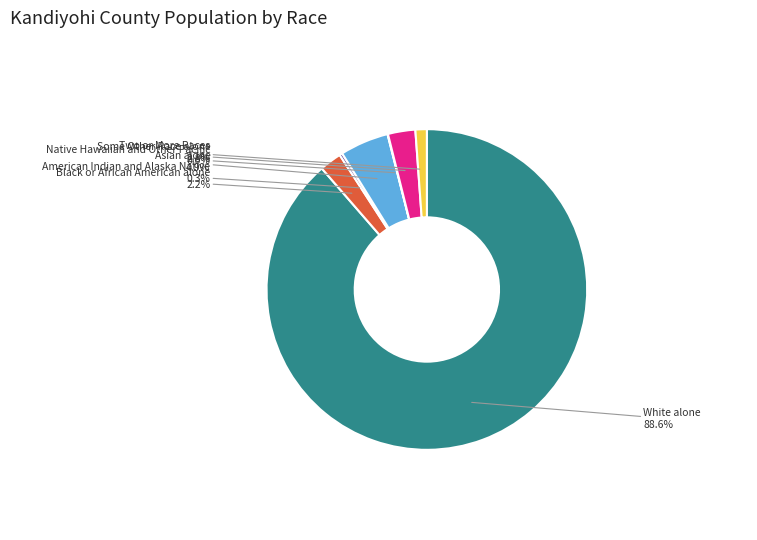

Is there a majority slice in this chart?

Yes